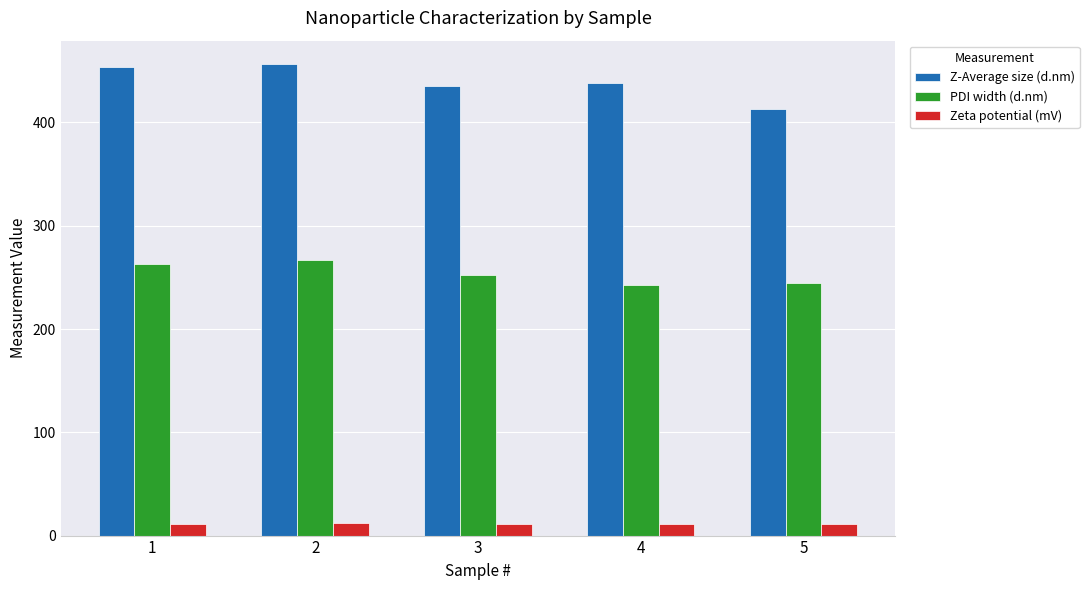

Is it true that Z-Average size (d.nm) equals 456.4 at 2?

True